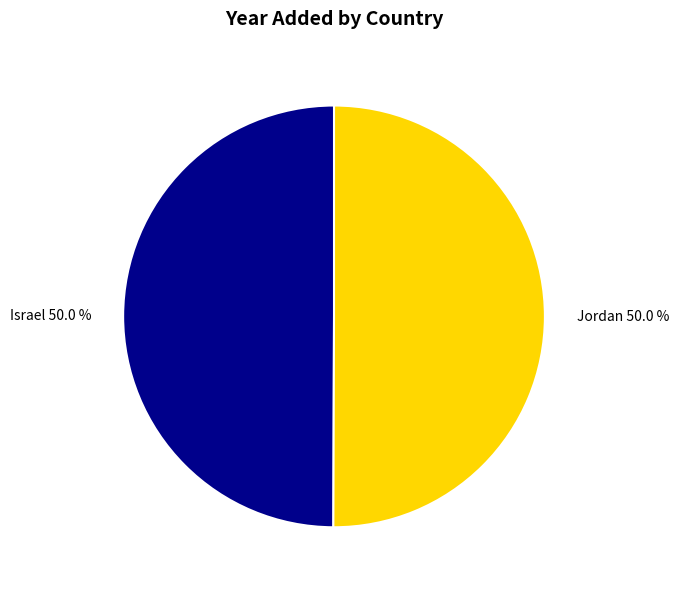

Count the number of slices in the pie.

2